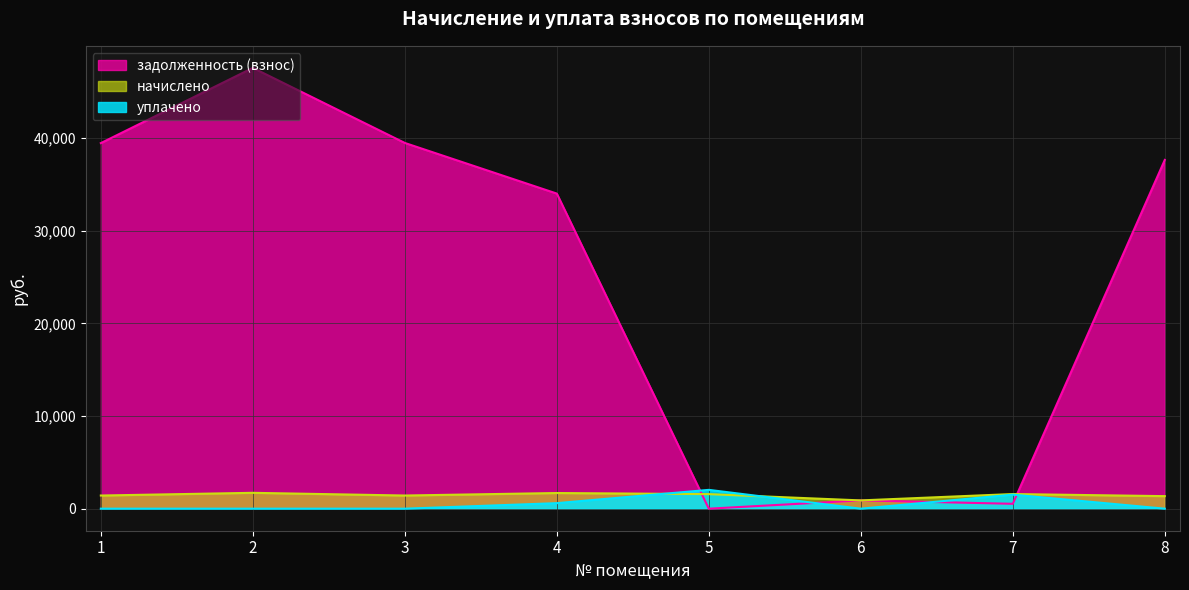

The value of уплачено at 1 is -722.5. True or false?

False